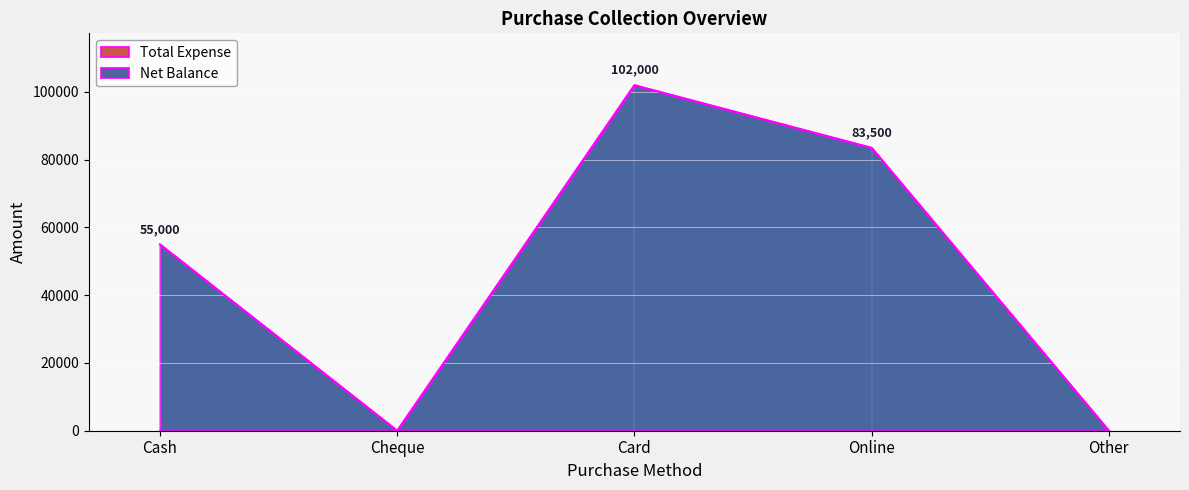

What is the value of the 1st point from the left?

55000